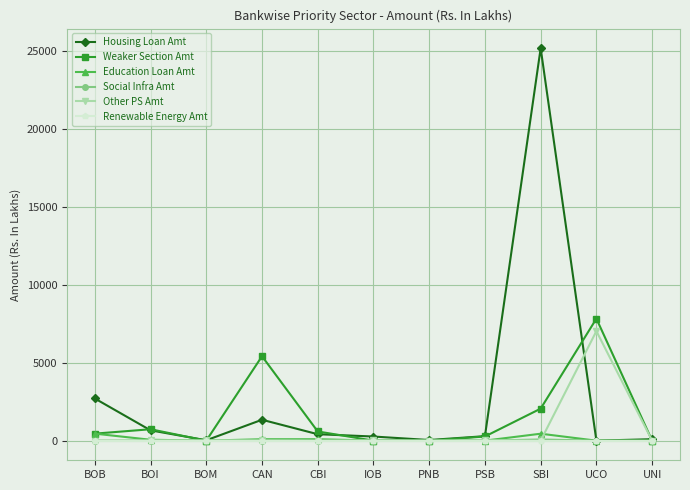

Where is Housing Loan Amt nearest to the value 12585?

BOB